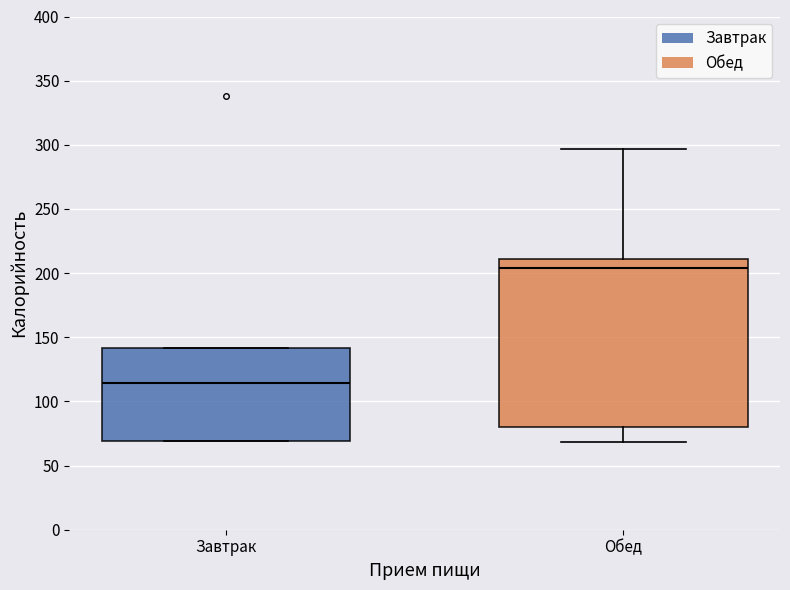

Which box has the lowest median line?

Завтрак